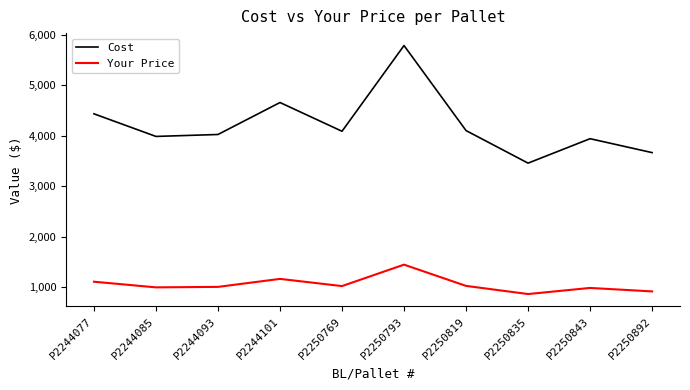

At which label does Cost reach its minimum?

P2250835